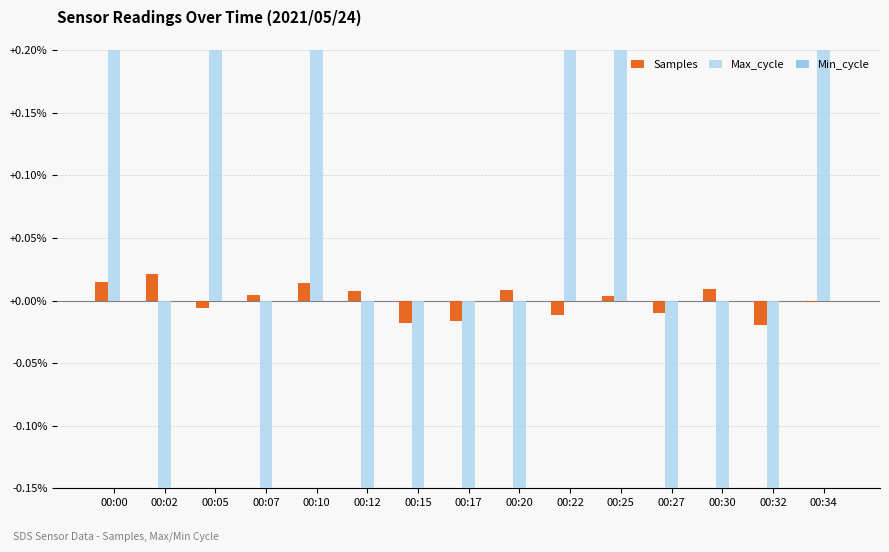

Rank the series by their average value, from highest to lowest.

Max_cycle, Samples, Min_cycle